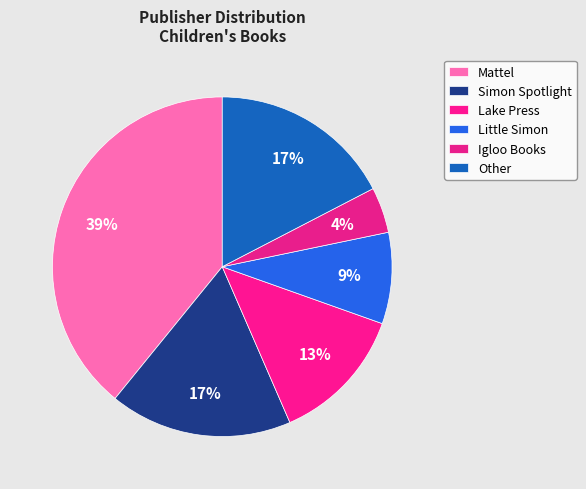

Is the sum of Simon Spotlight and Little Simon greater than half?

No